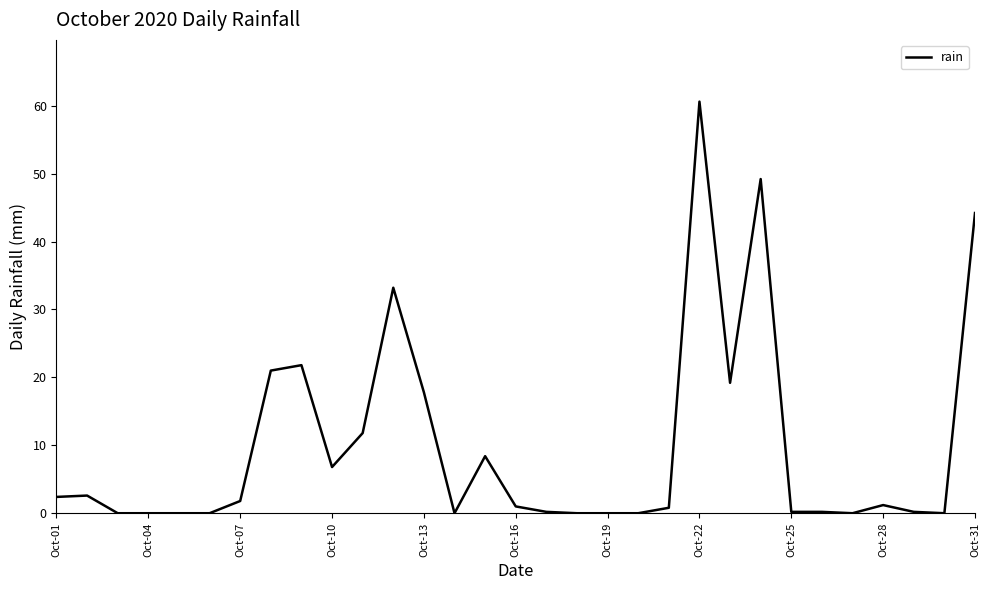

What is the maximum value shown in the chart?

60.6